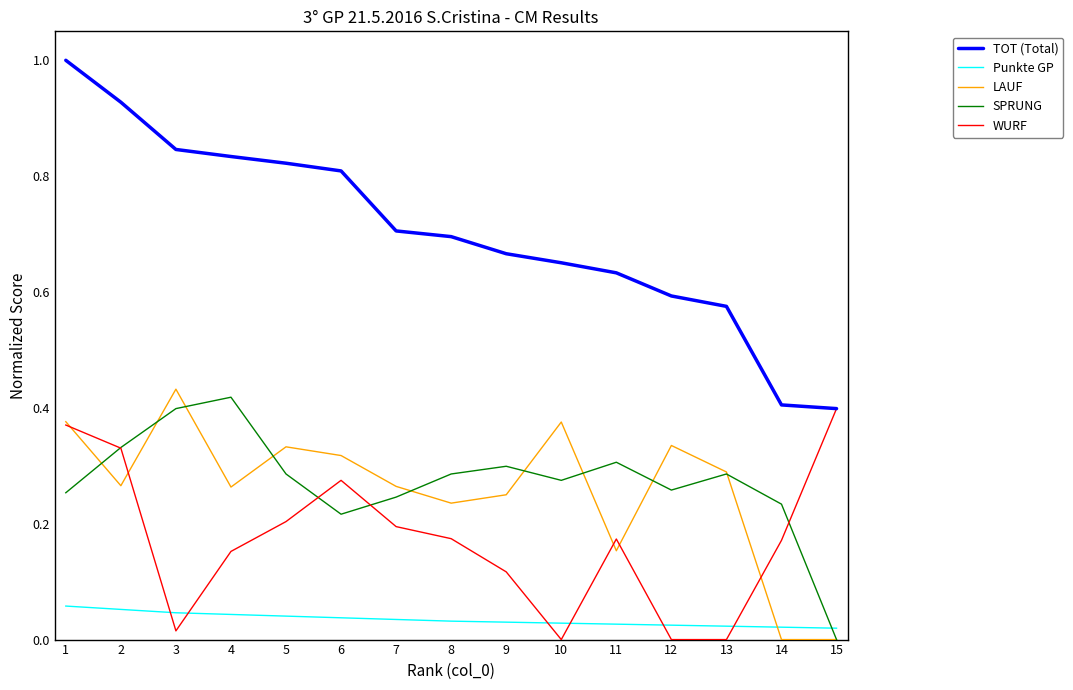

Which category has the lowest value in the SPRUNG series?

15